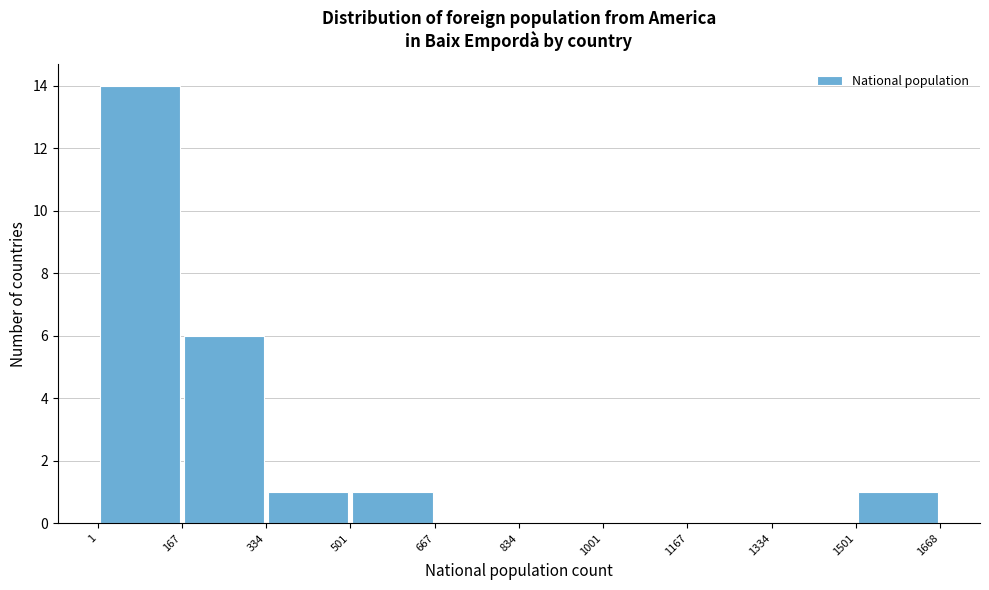

Reading left to right, list every bar in this chart as the range it spans on the x-axis followed by its height. The values are not printed on the chart, so give them approximately, as read against the axis.

1 to 167: 14
167 to 334: 6
334 to 501: 1
501 to 667: 1
667 to 834: 0
834 to 1001: 0
1001 to 1167: 0
1167 to 1334: 0
1334 to 1501: 0
1501 to 1668: 1